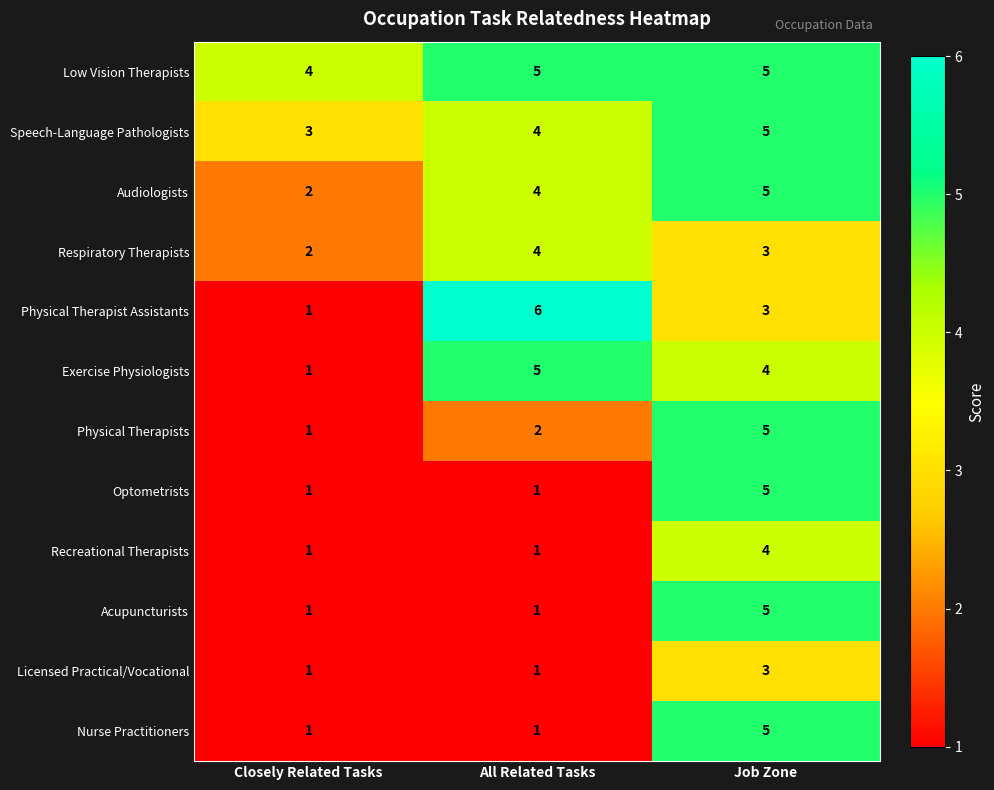

At which category is the sum across all series the highest?

Job Zone